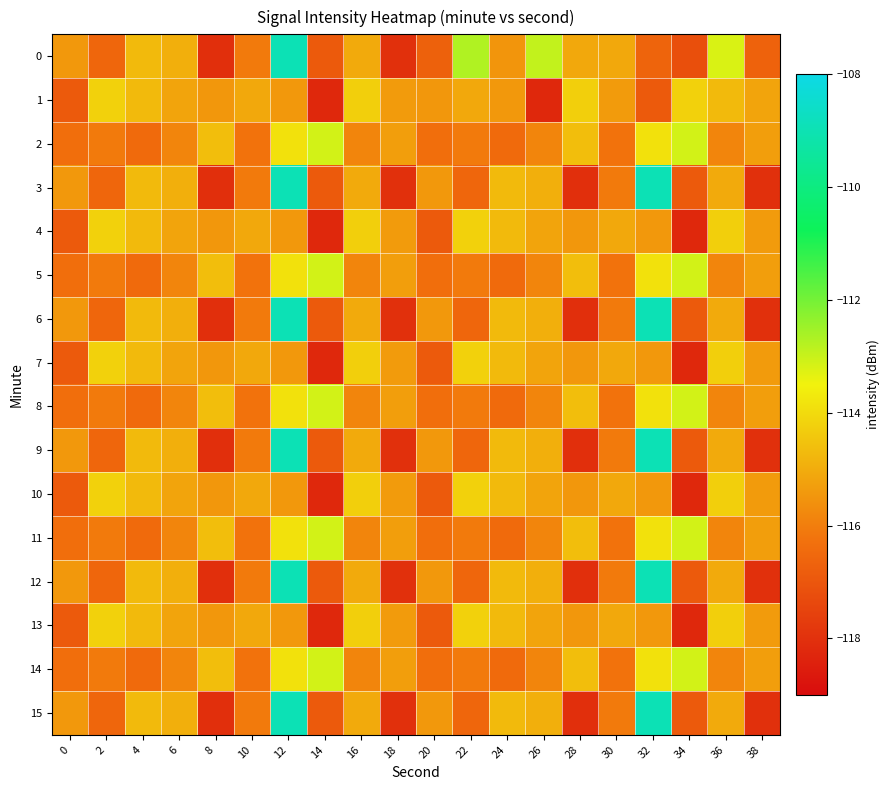

What is the difference between the highest and lowest values at 16?

1.6